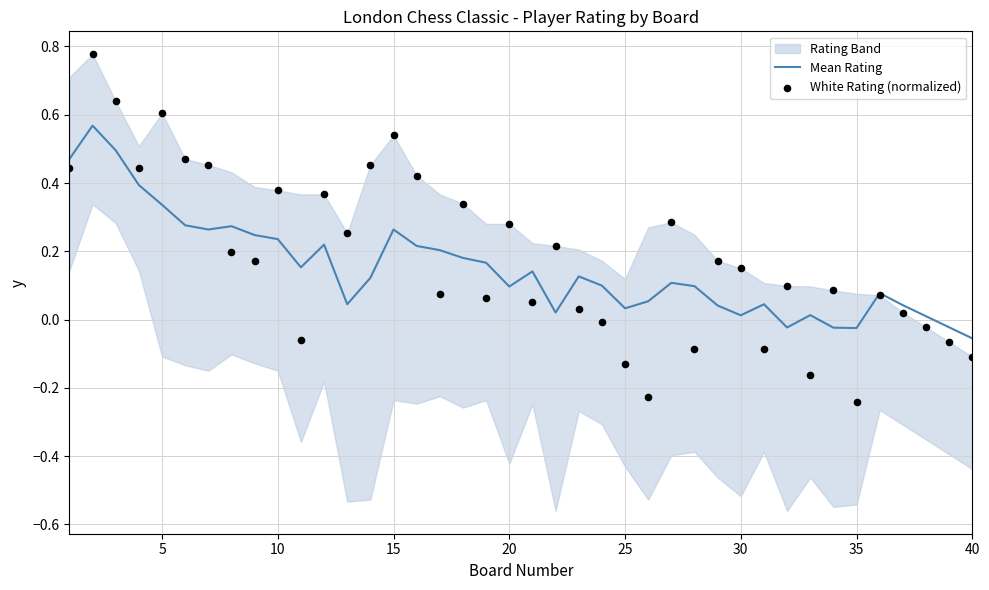

At which label does Mean Rating reach its minimum?

40